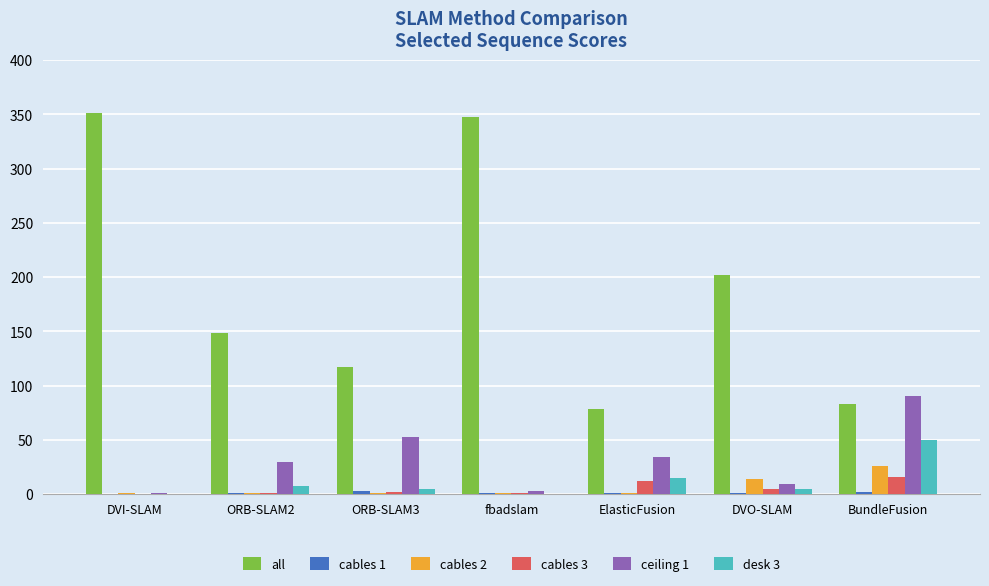

Which series has the largest total across all categories?

all